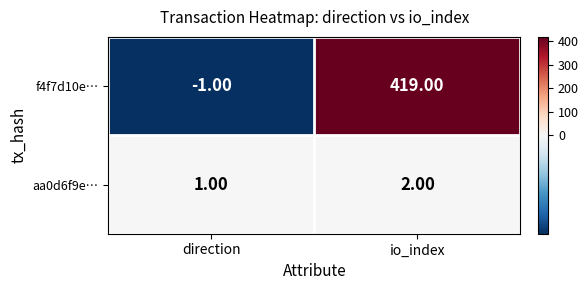

What is the sum of the f4f7d10e… values at direction and io_index?

418